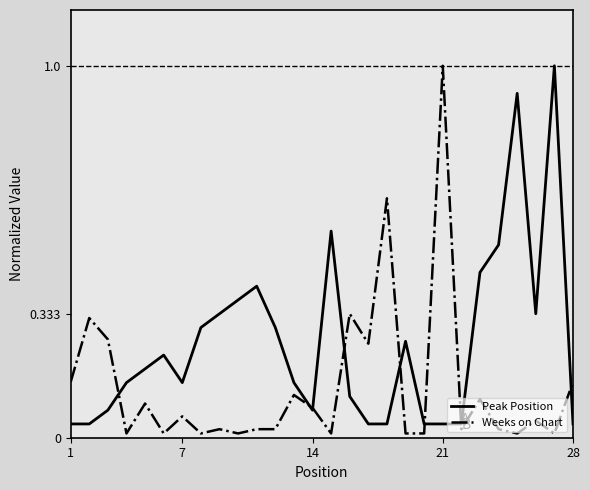

Which series has the largest total across all categories?

Peak Position